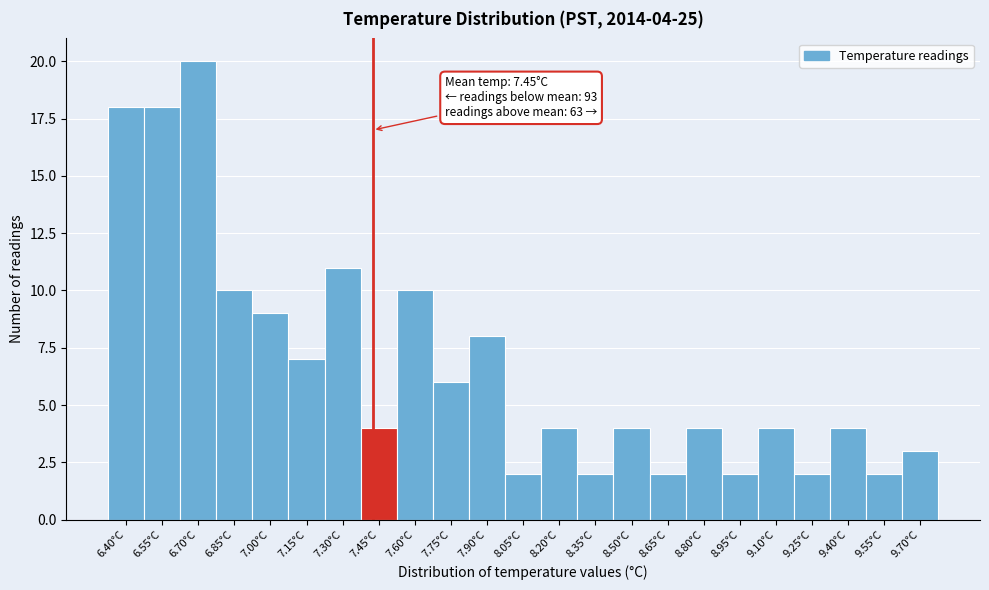

Reading left to right, extract all data points from this chart.

18	18	20	10	9	7	11	4	10	6	8	2	4	2	4	2	4	2	4	2	4	2	3